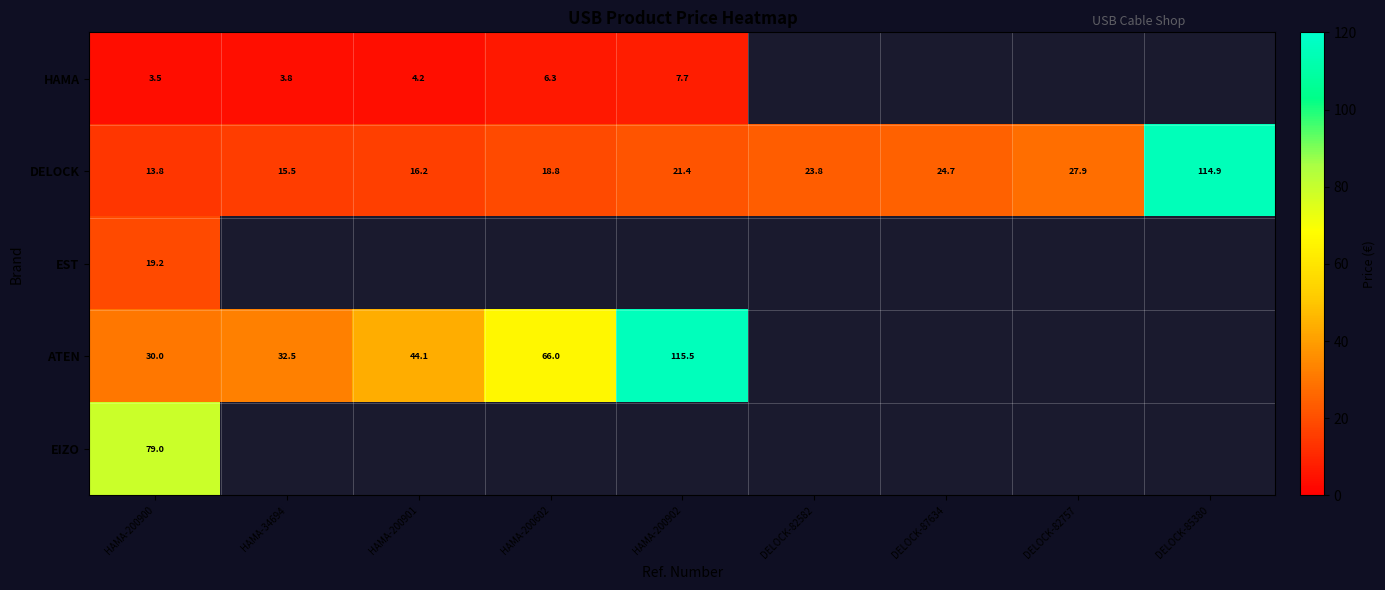

Which category has the lowest value across all series?

HAMA-200900